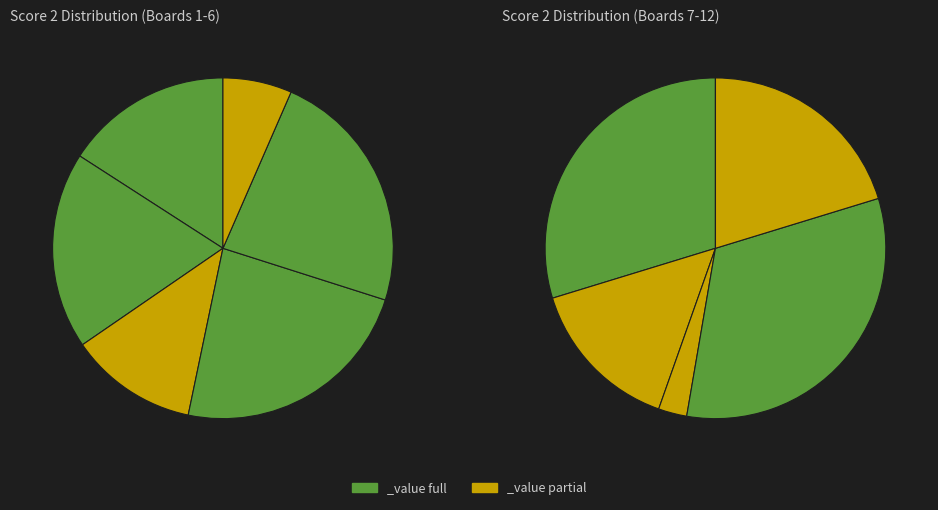

Which slice is the largest?

4